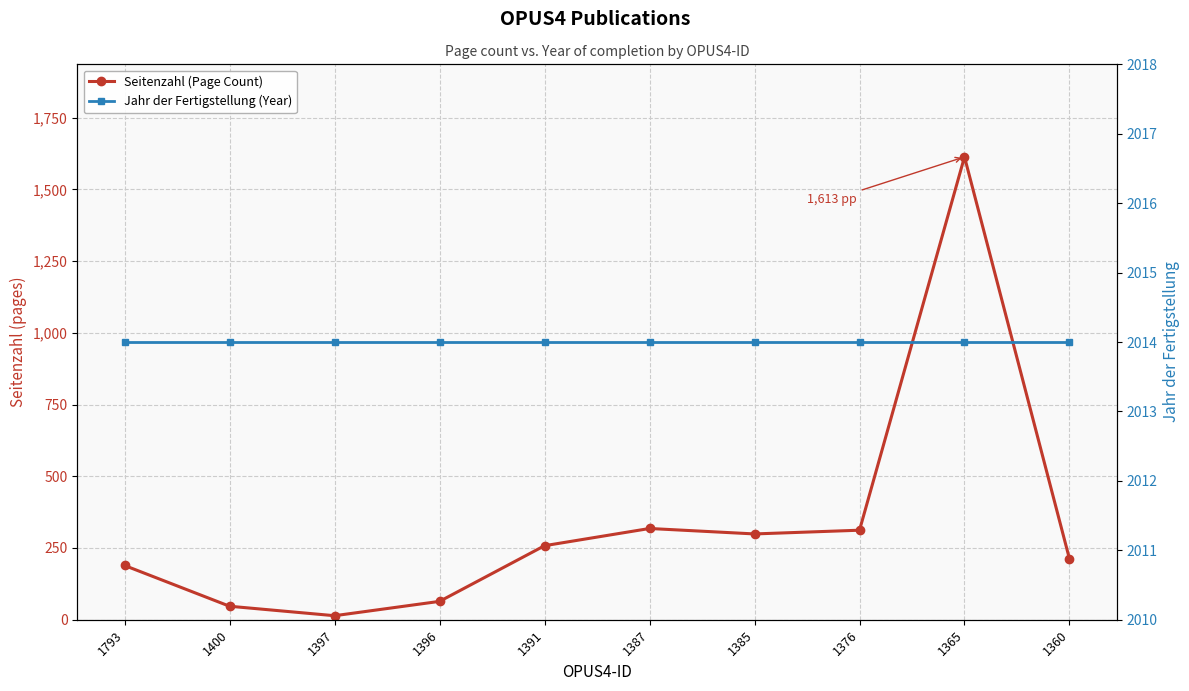

At which category is the sum across all series the highest?

1365